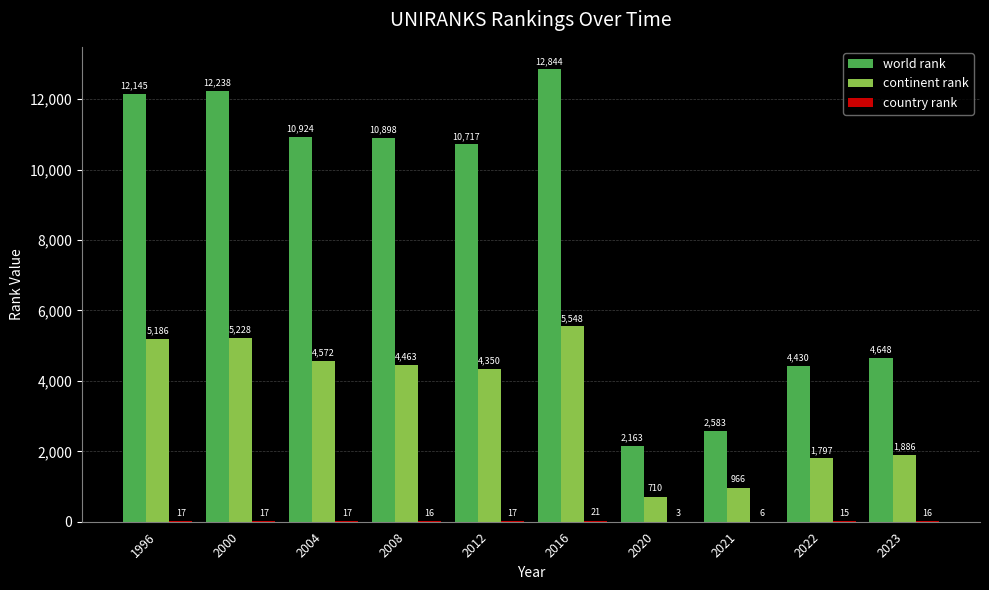

True or false: continent rank has a value of 2150 at 2004.

False